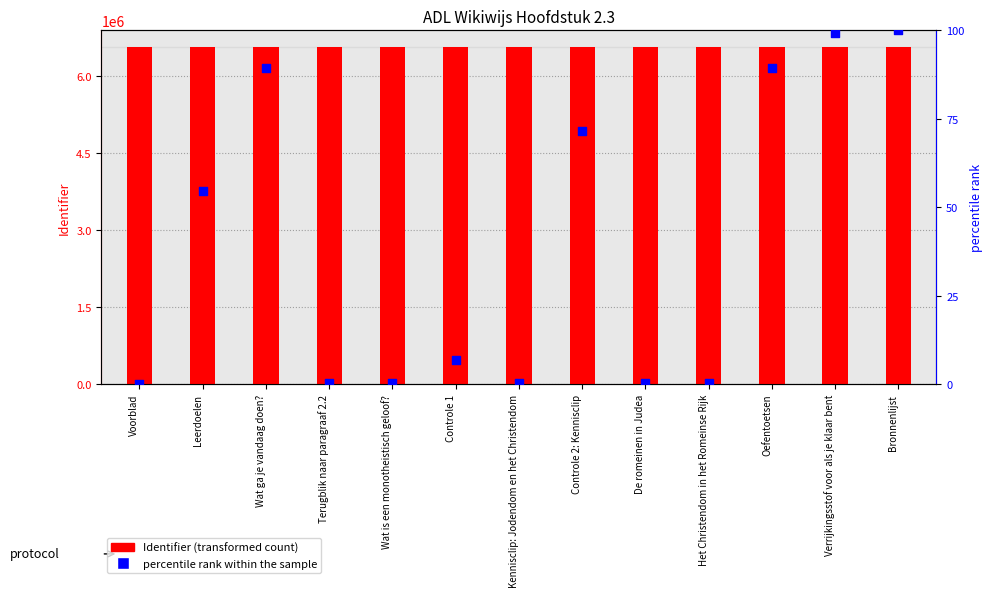

Which series reaches the minimum Y coordinate?

percentile rank within the sample